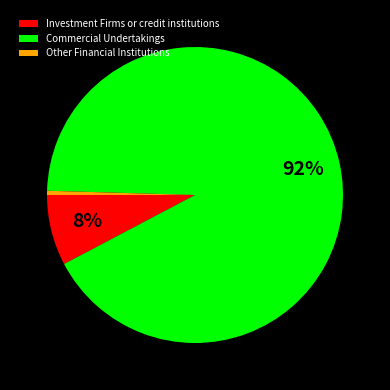

To the nearest percent, what is the combined percentage of Commercial Undertakings and Other Financial Institutions?

92%